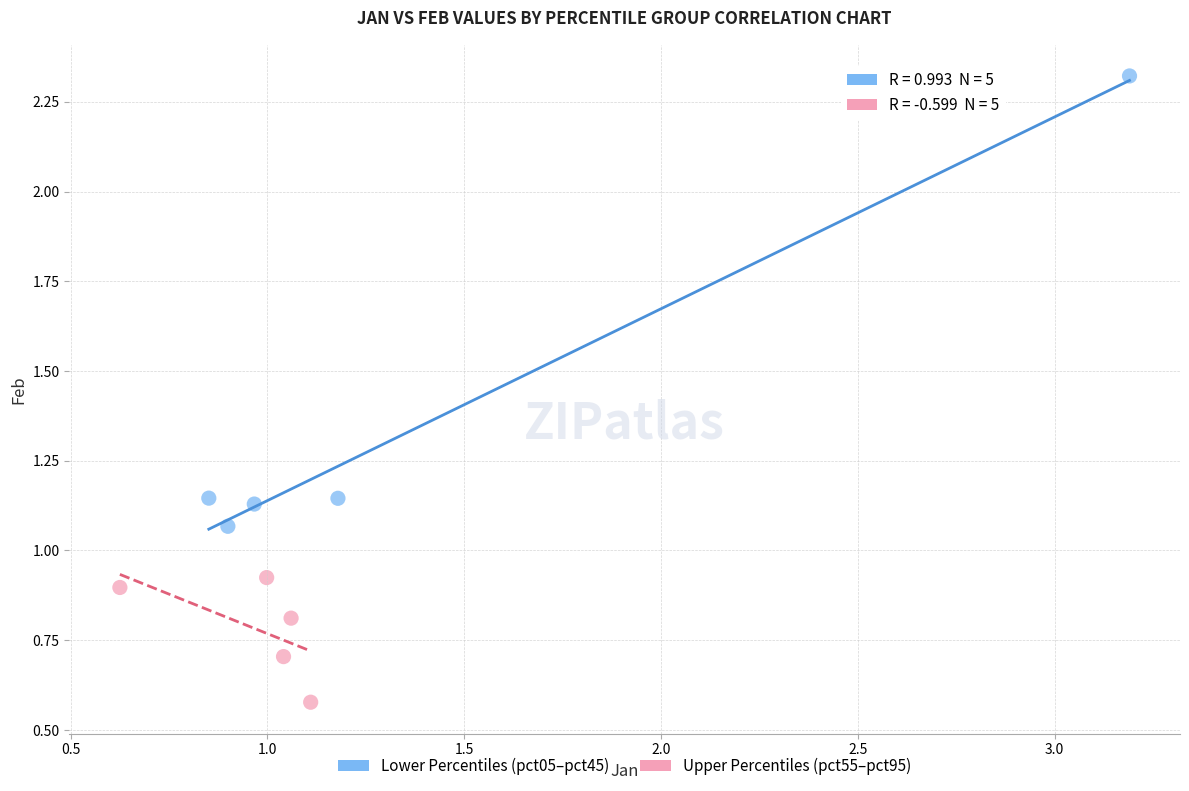

Which series contains the highest Y value?

Lower Percentiles (pct05–pct45)